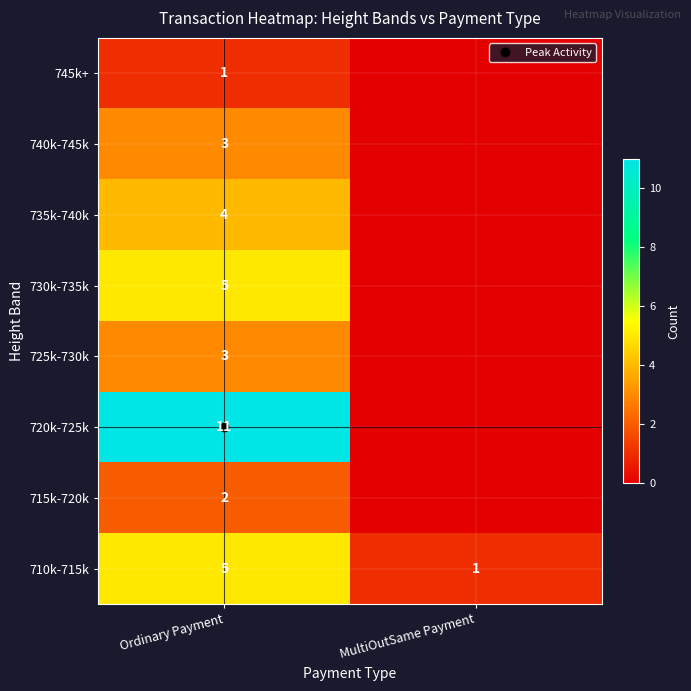

List the labels in order of 725k-730k value, largest first.

Ordinary Payment, MultiOutSame Payment